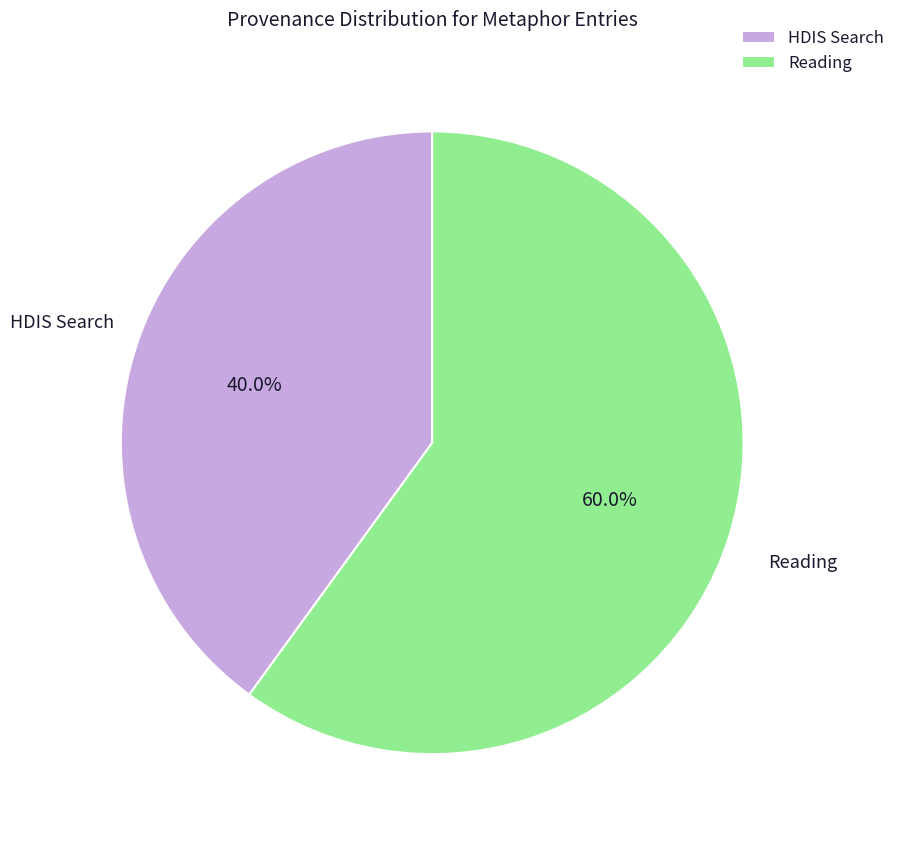

Does HDIS Search represent more than half of the total?

No